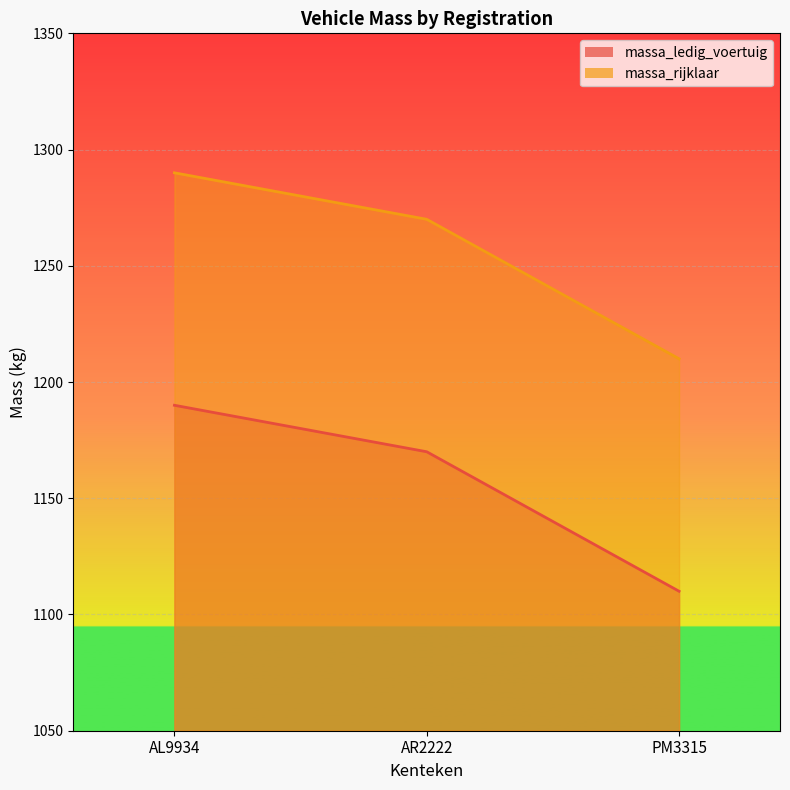

At how many categories does at least one series exceed 1260?

2